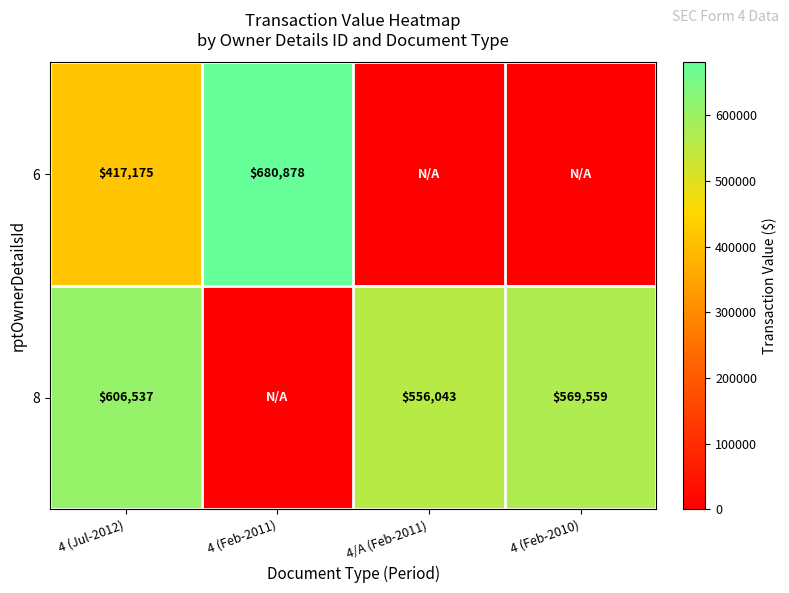

Which has a higher value, 4 (Feb-2011) or 4 (Feb-2010)?

4 (Feb-2011)